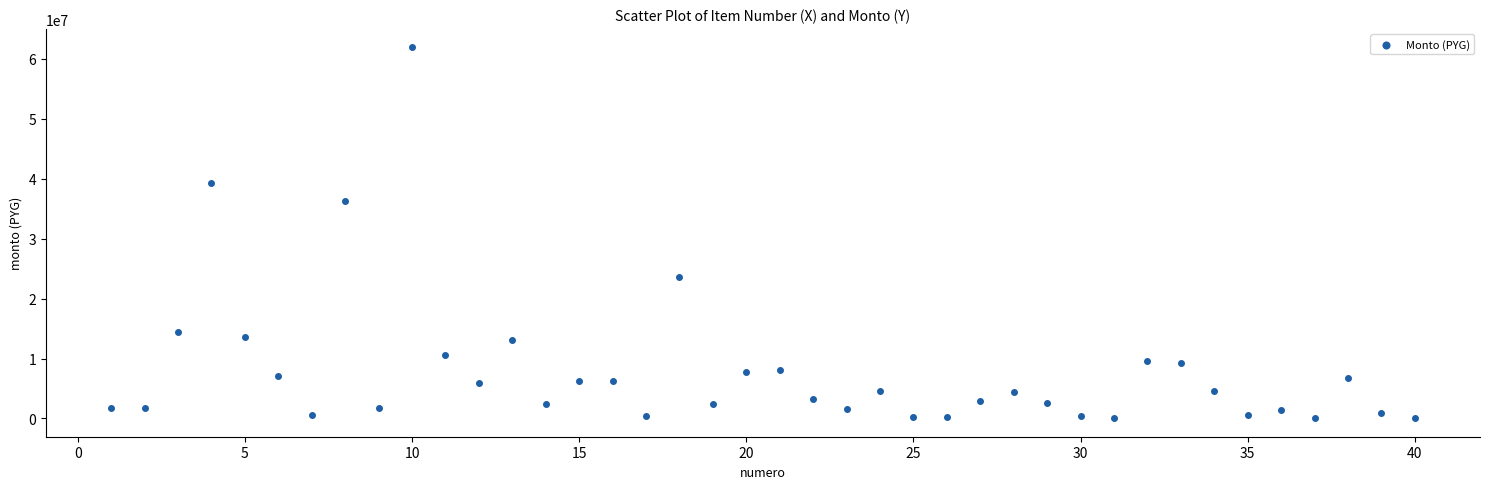

What is the range of Y values (max minus min)?

61866900